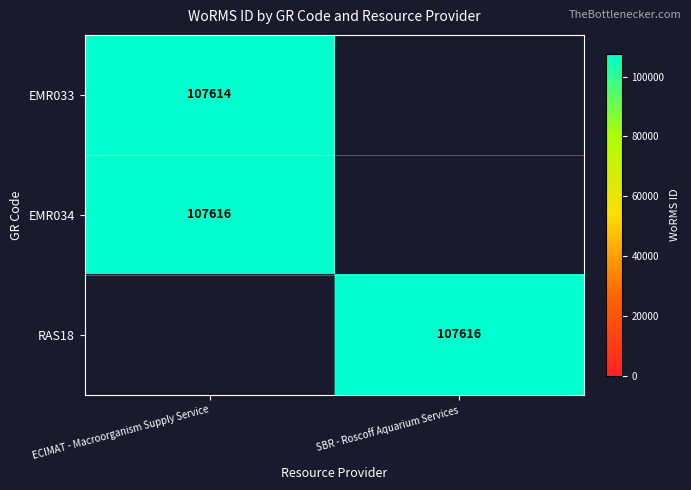

Is it true that EMR033 equals 107614 at ECIMAT - Macroorganism Supply Service?

True